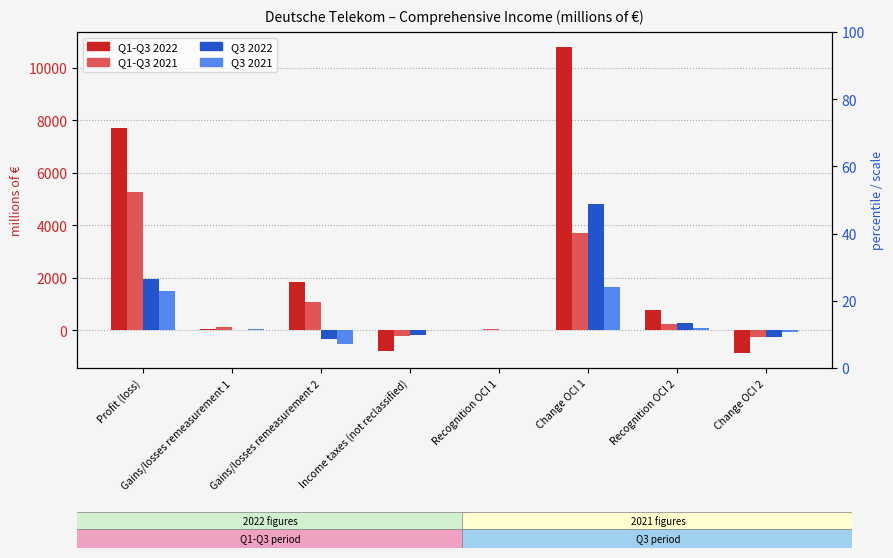

True or false: Q3 2022 has a value of -317 at Gains/losses remeasurement 2.

True